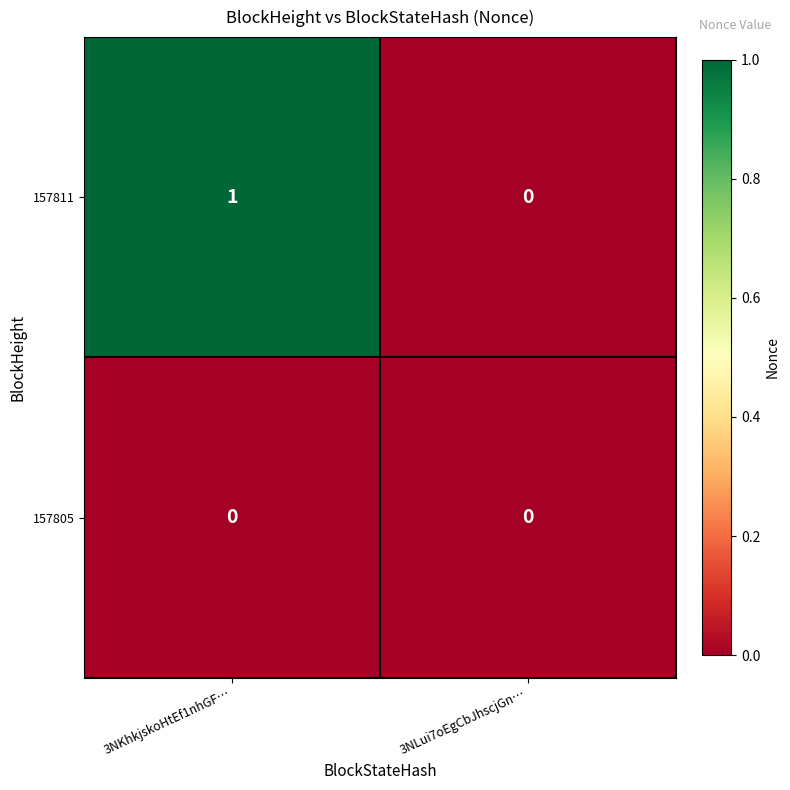

What is the difference between the highest and lowest values at 3NKhkjskoHtEf1nhGF…?

1